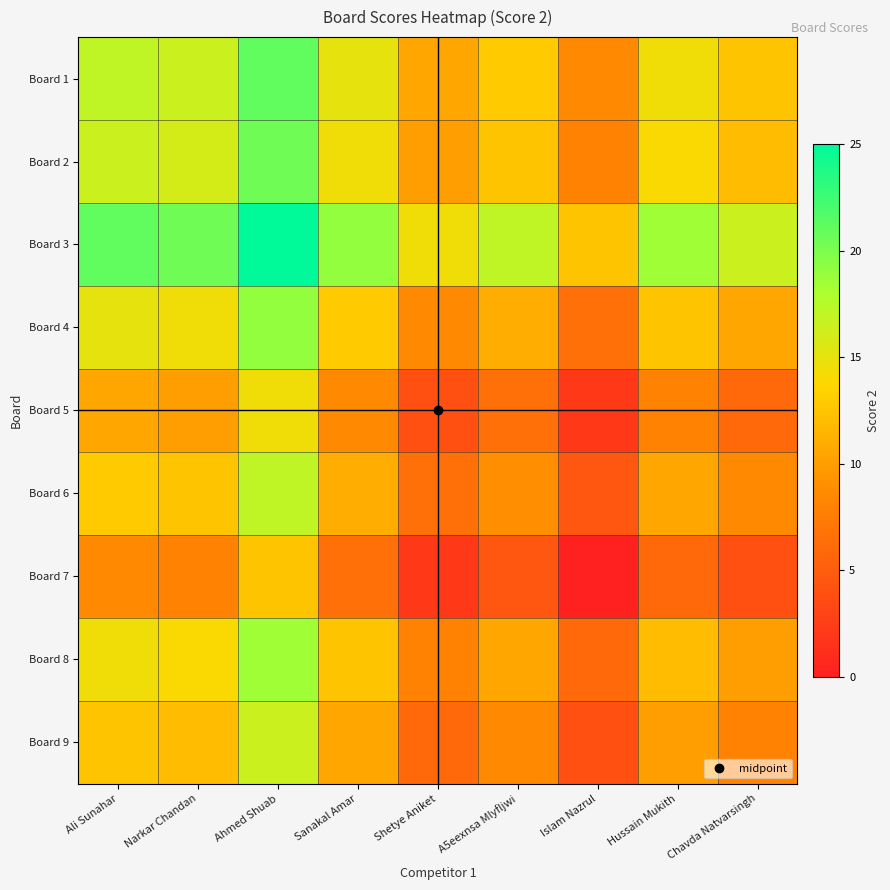

Rank the series at Sanakal Amar from lowest to highest value.

Board 7, Board 5, Board 9, Board 6, Board 8, Board 4, Board 2, Board 1, Board 3